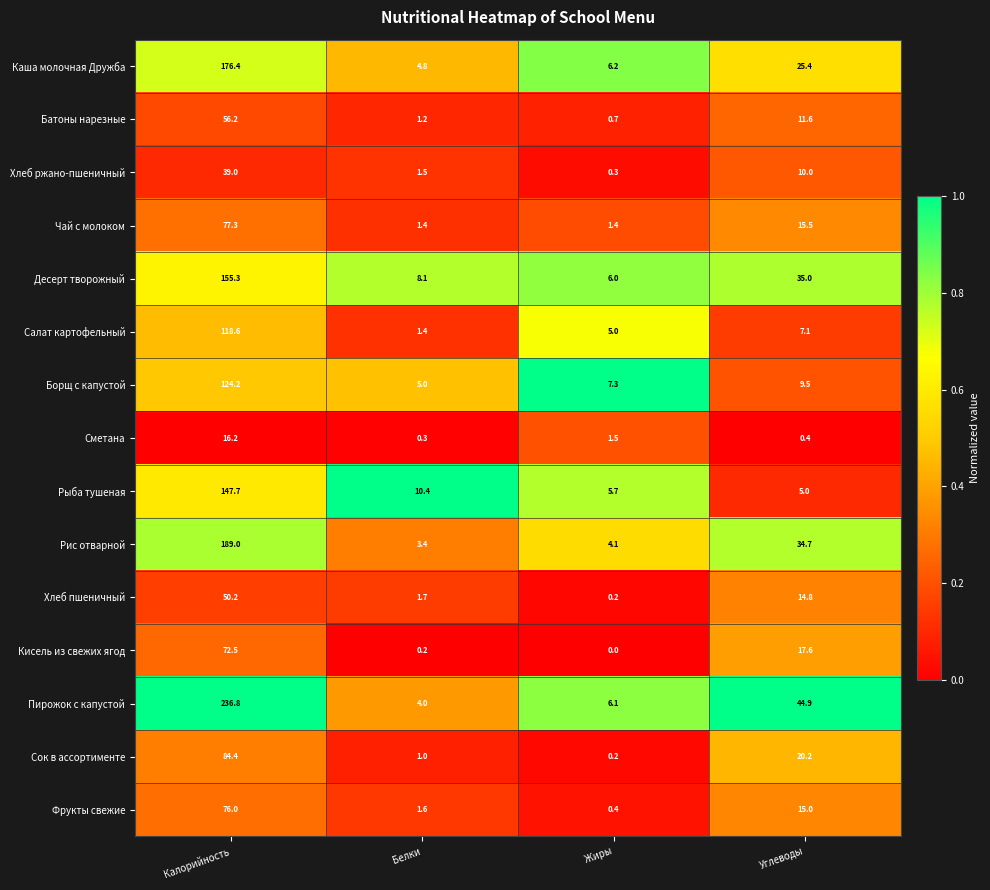

What is the difference between the highest and lowest values at Белки?

10.2